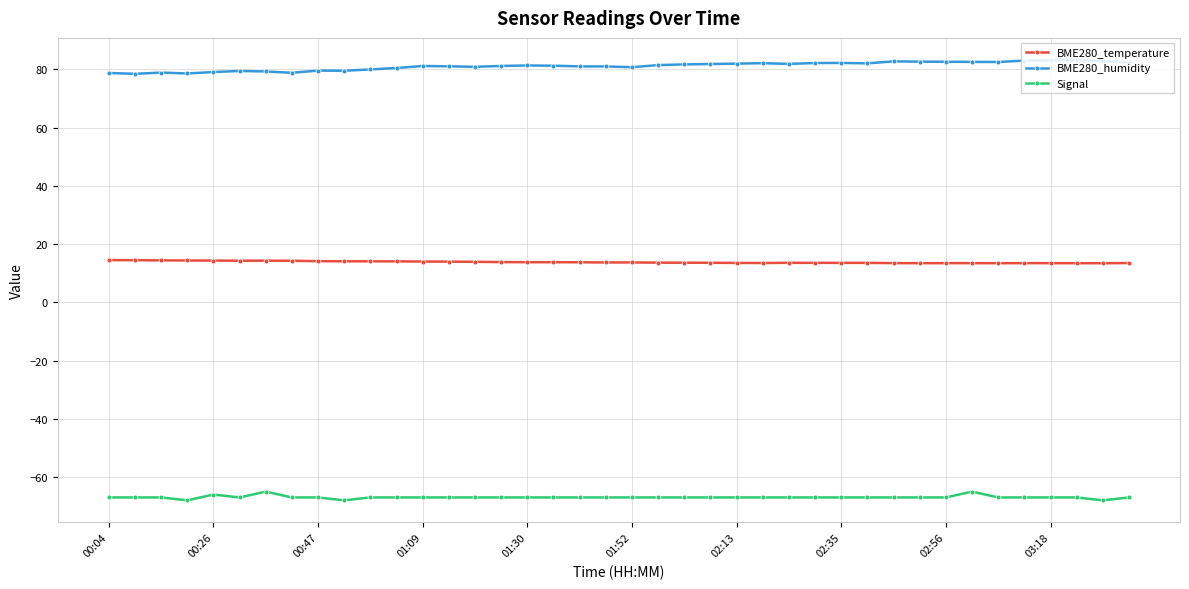

True or false: BME280_humidity has more than 1 interior local peaks.

True